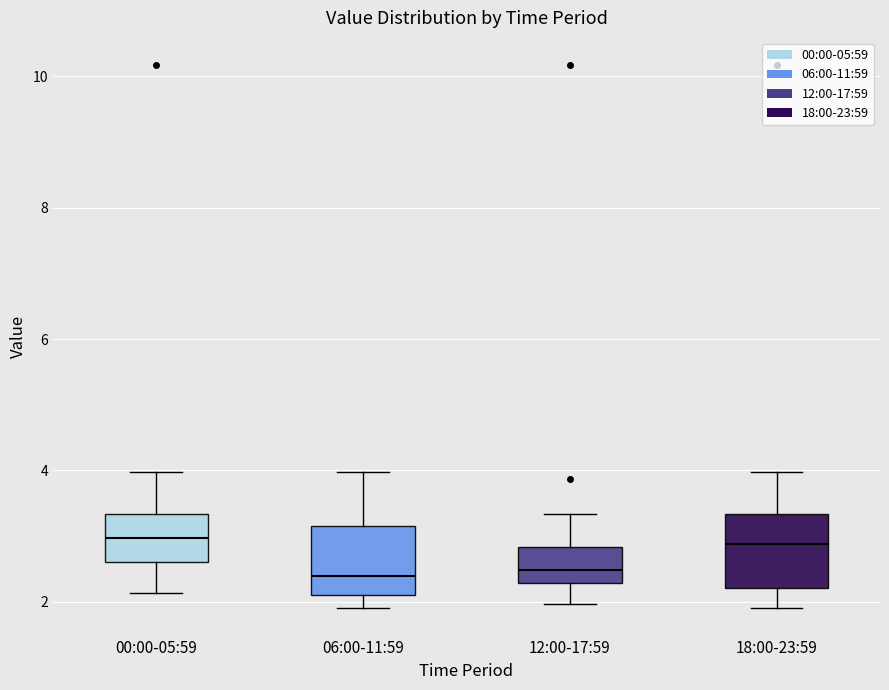

Reading left to right, read every box against the y-axis: the position of its median line, the range the box covers, and the ends of its whiskers. The values are not printed on the chart, so give them approximately, as read against the axis.

00:00-05:59: median 3.0, box 2.6 to 3.4, whiskers 2.2 to 4.0
06:00-11:59: median 2.4, box 2.2 to 3.2, whiskers 2.0 to 4.0
12:00-17:59: median 2.4, box 2.2 to 2.8, whiskers 2.0 to 3.4
18:00-23:59: median 2.8, box 2.2 to 3.4, whiskers 2.0 to 4.0